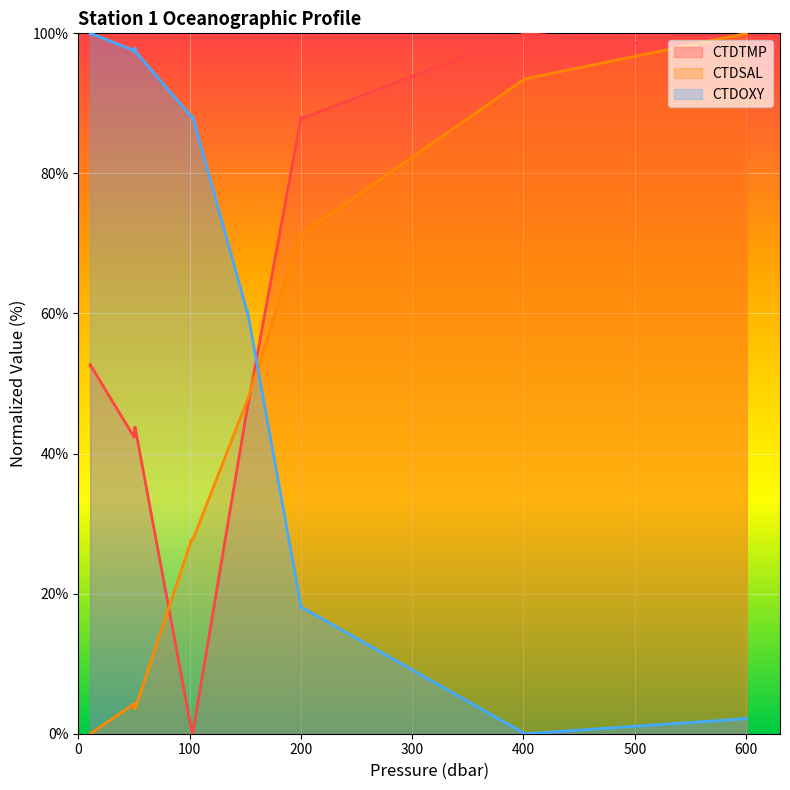

How many lines are shown in the chart?

3